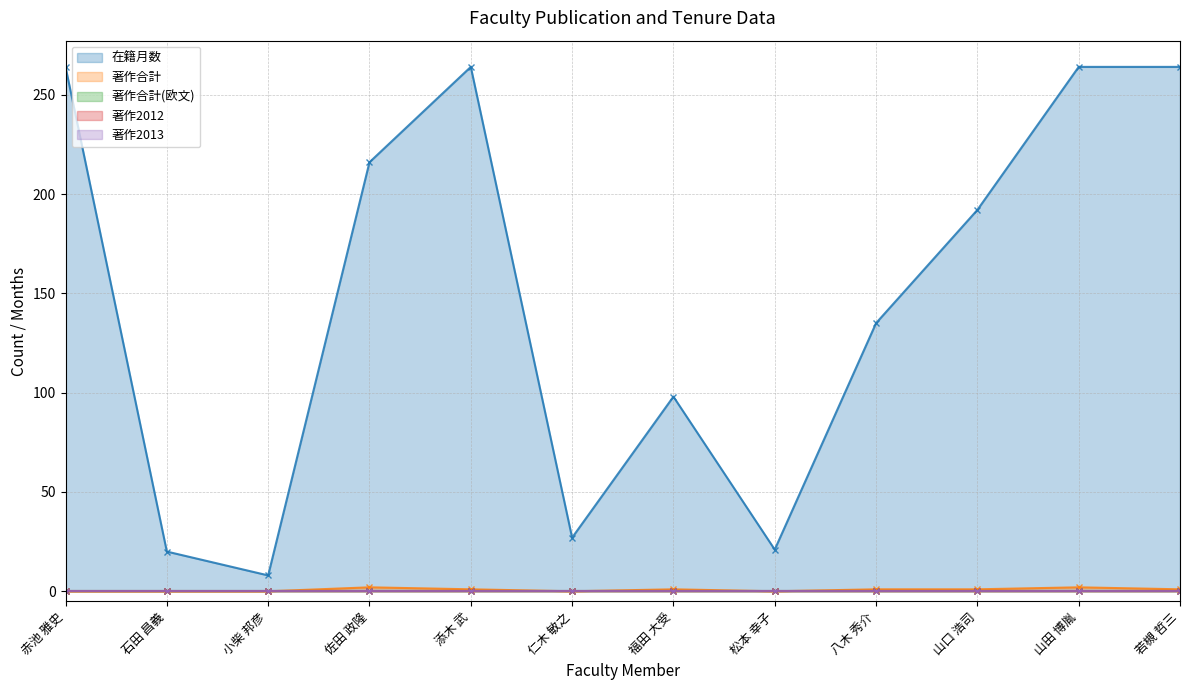

At which category does 在籍月数 (line) reach its first local valley?

小柴 邦彦